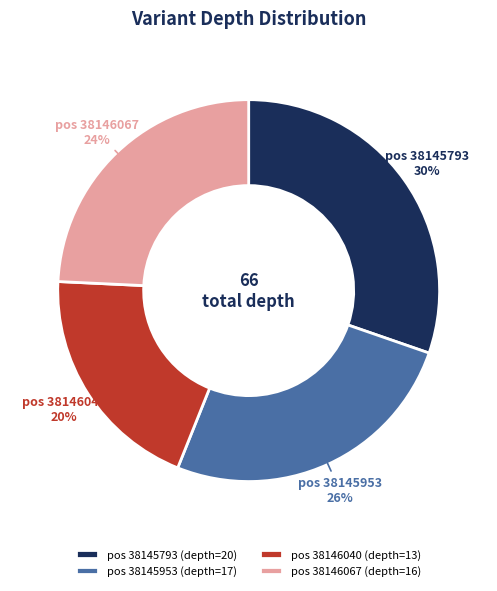

How many segments does this pie chart have?

4